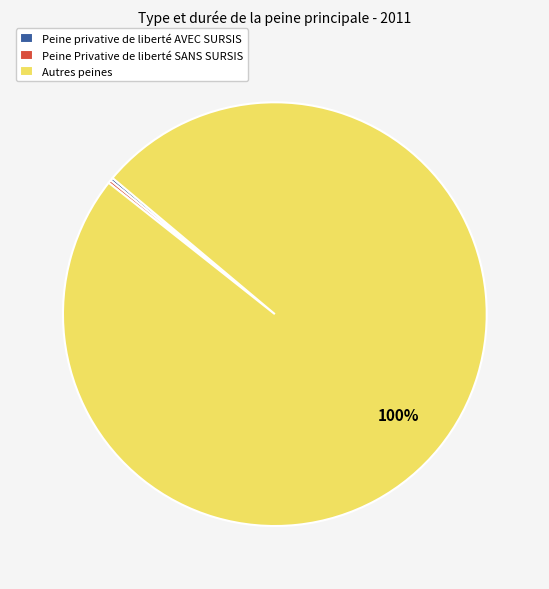

Is it true that Autres peines is 100% of the pie?

True